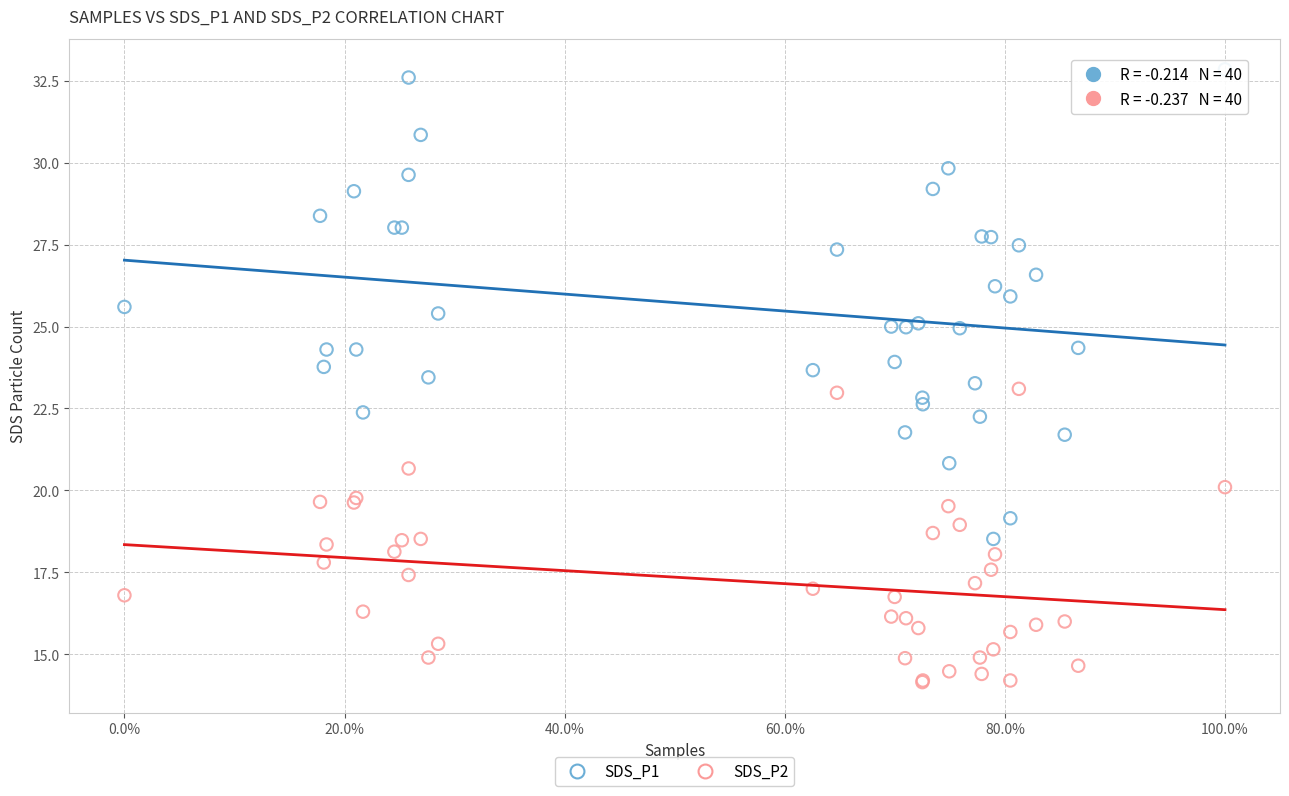

What are all the series names shown in the legend?

SDS_P1, SDS_P2